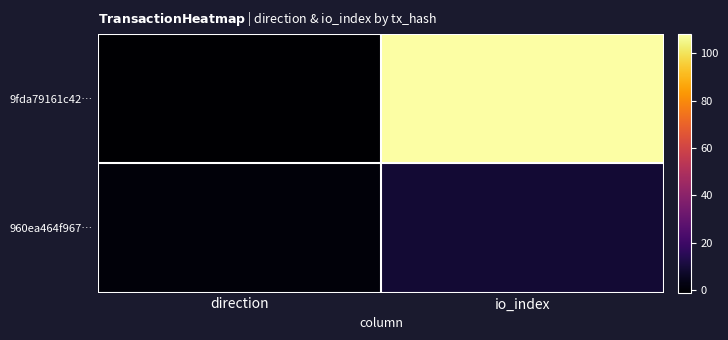

Reading left to right, transcribe all the data shown in this chart.

9fda79161c42…: direction=-1	io_index=108
960ea464f967…: direction=1	io_index=9